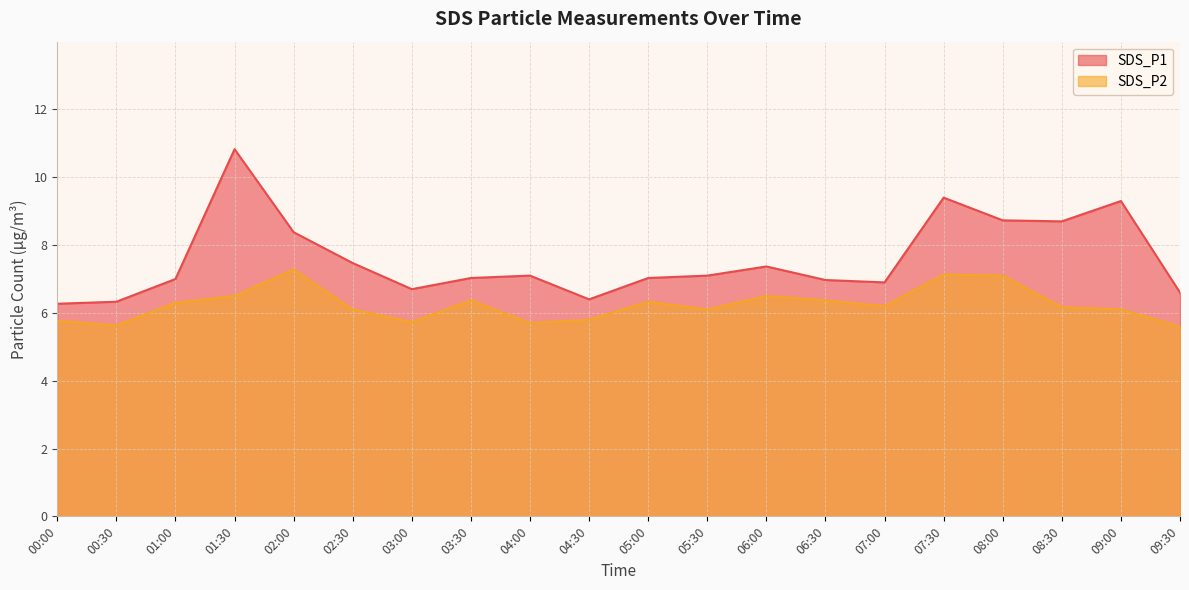

What is the sum of the SDS_P2 values at 08:30 and 01:00?

12.5